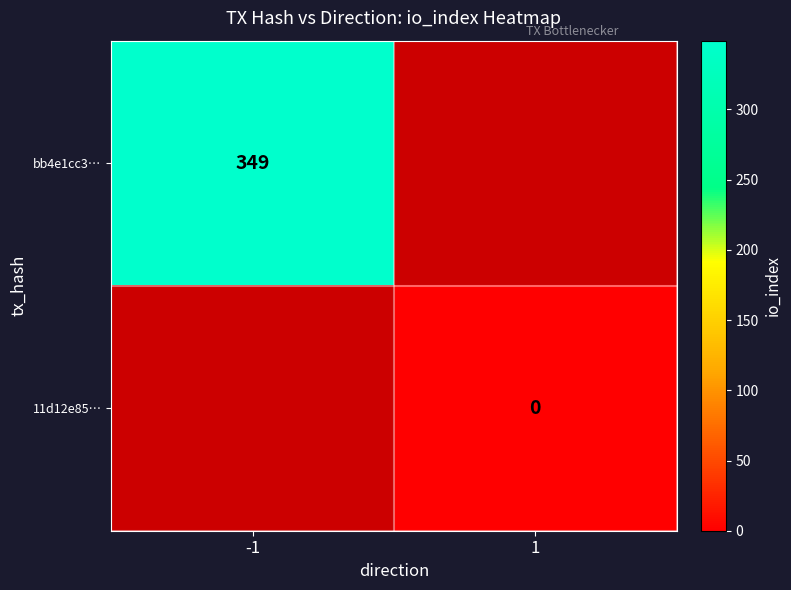

At how many categories does at least one series exceed 117?

1